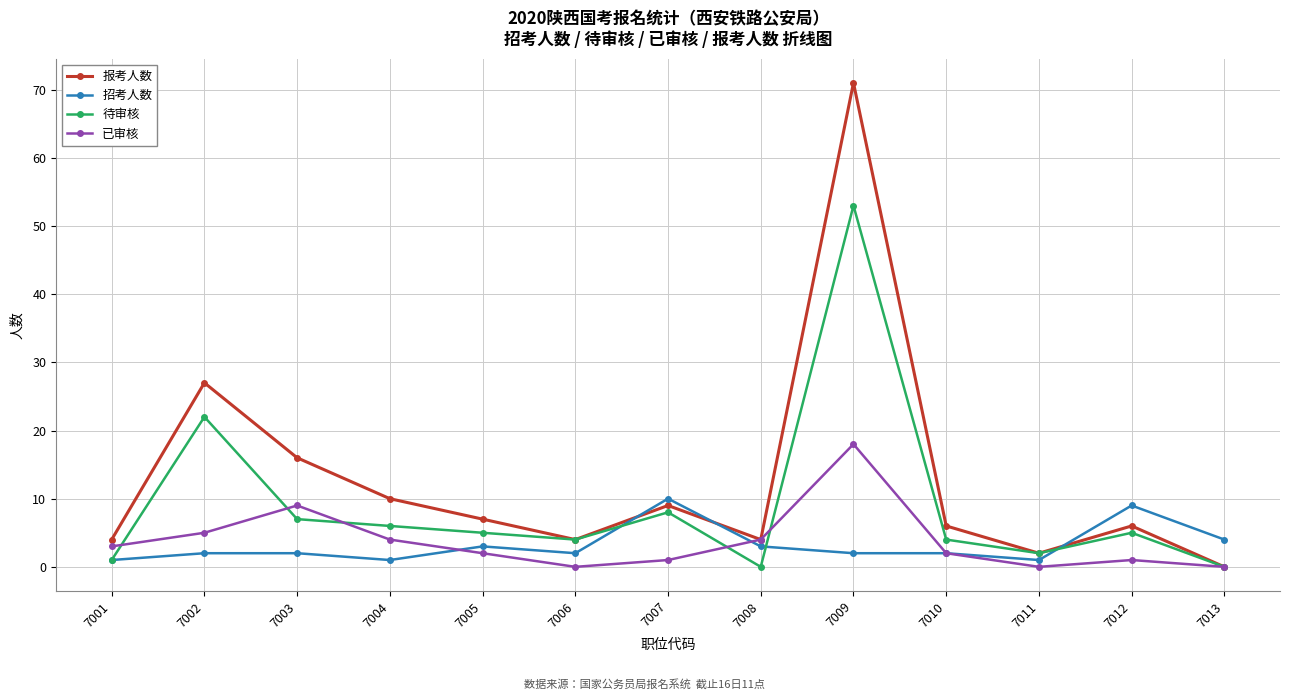

Reading left to right, list all the values displayed in this chart.

报考人数: 4	27	16	10	7	4	9	4	71	6	2	6	0
招考人数: 1	2	2	1	3	2	10	3	2	2	1	9	4
待审核: 1	22	7	6	5	4	8	0	53	4	2	5	0
已审核: 3	5	9	4	2	0	1	4	18	2	0	1	0